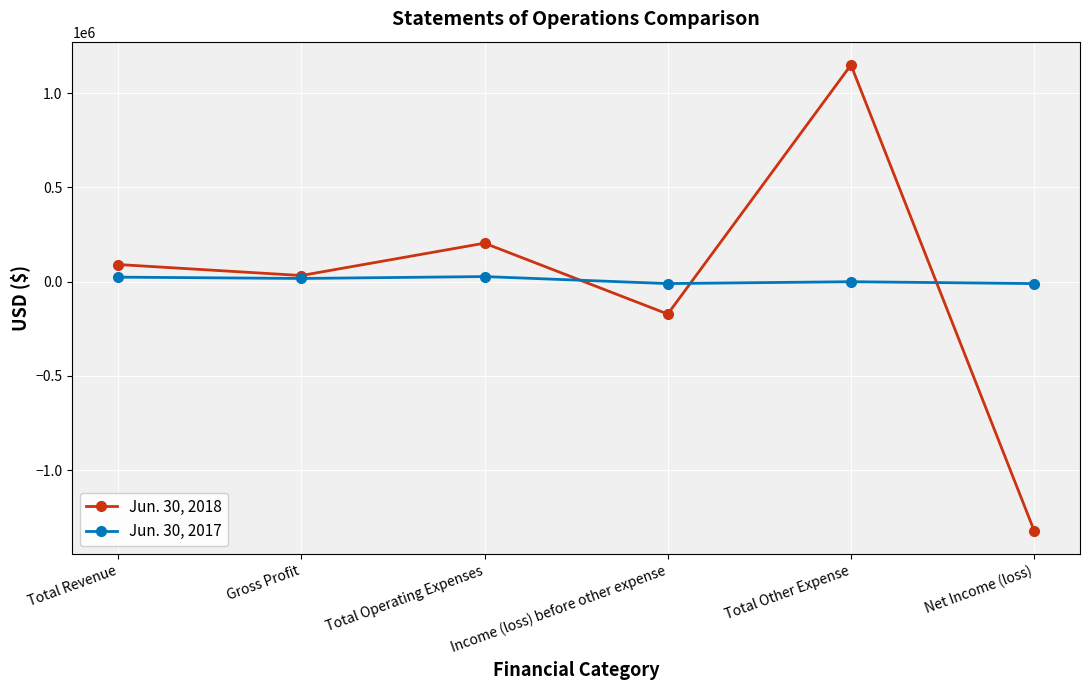

How many lines are shown in the chart?

2